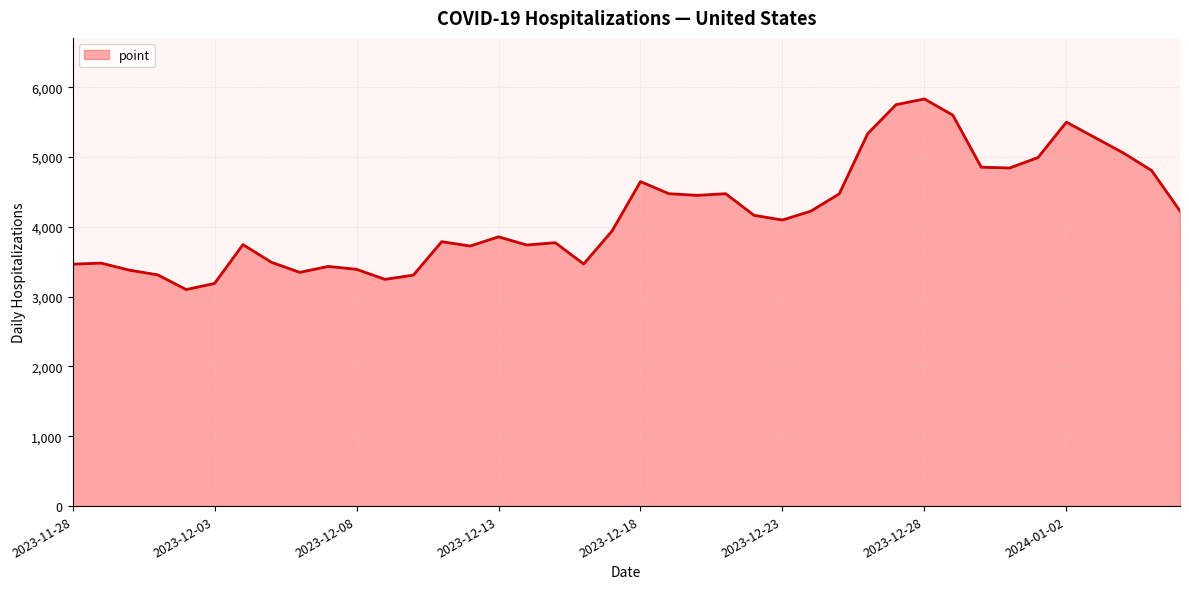

What is the difference between the maximum and minimum values?

2730